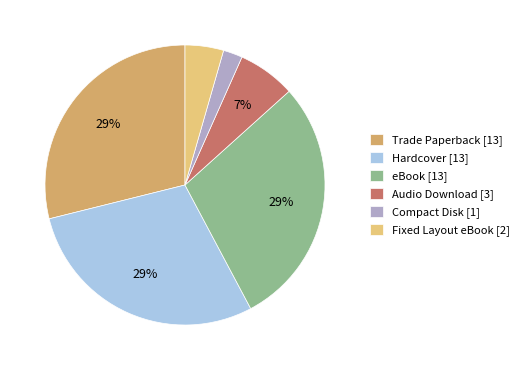

What percentage is the Hardcover slice, to the nearest percent?

29%